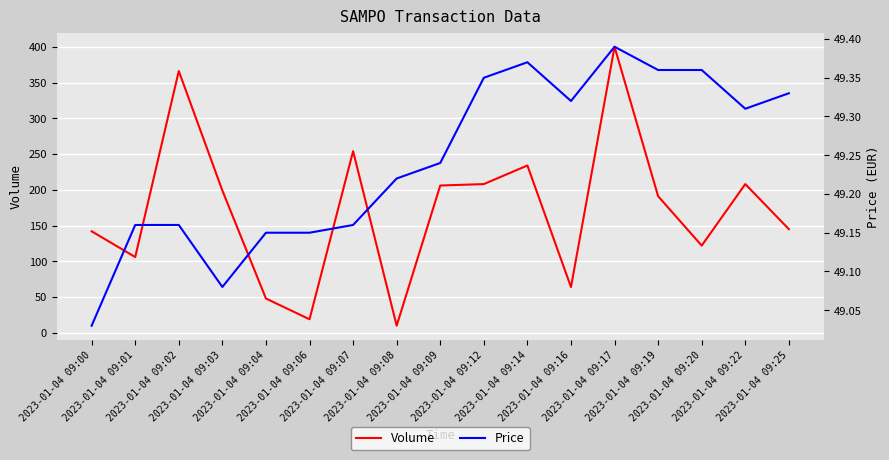

What is the smallest value displayed?

10.0